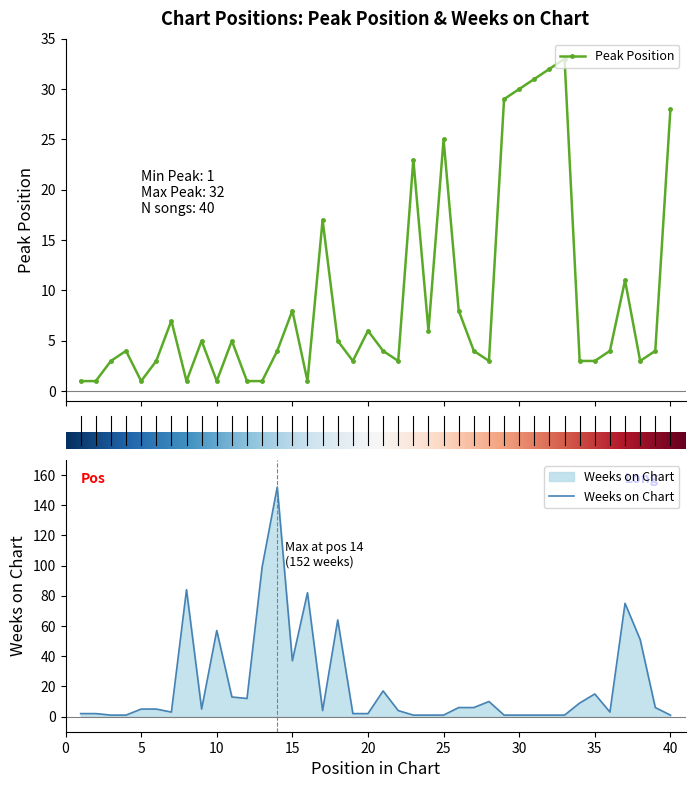

Which has a higher value, 28 or 33?

33